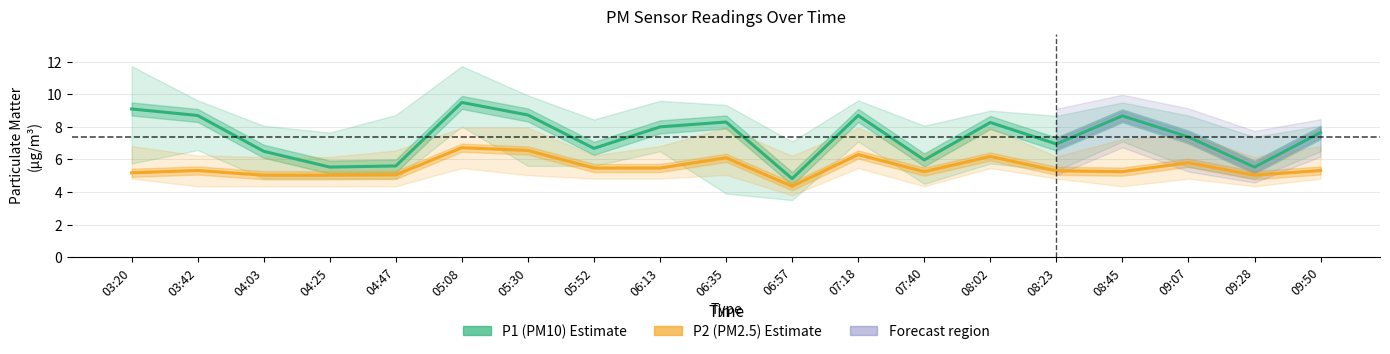

What is the difference between the second highest and second lowest values in the P2 (PM2.5) series?

1.5